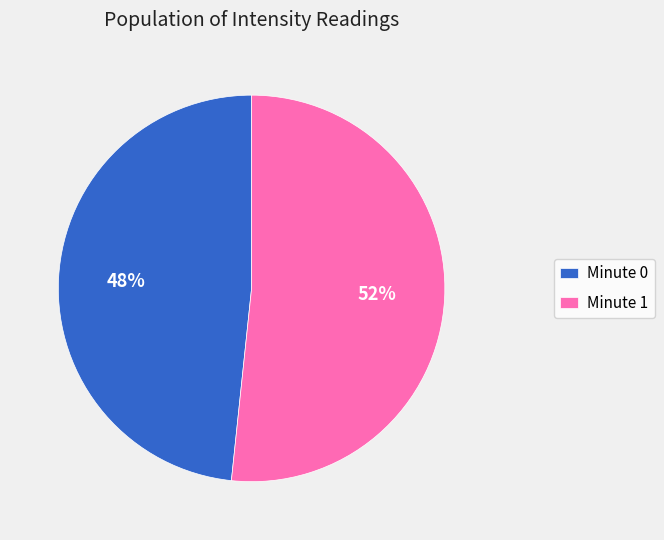

Count the number of slices in the pie.

2